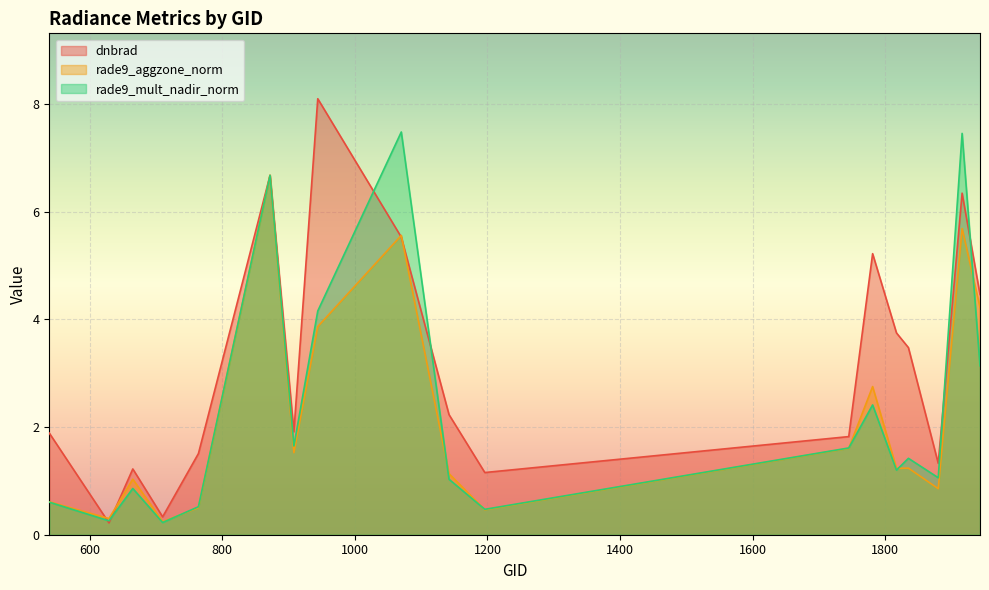

The rade9_aggzone_norm series shows 0.8 at 1781. True or false?

False